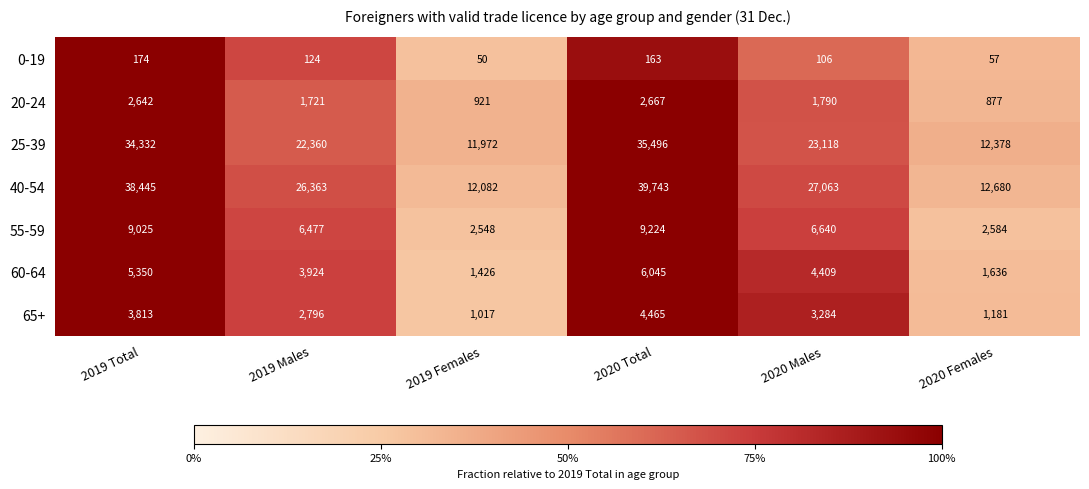

At which category does the chart reach its peak across all series?

2020 Total